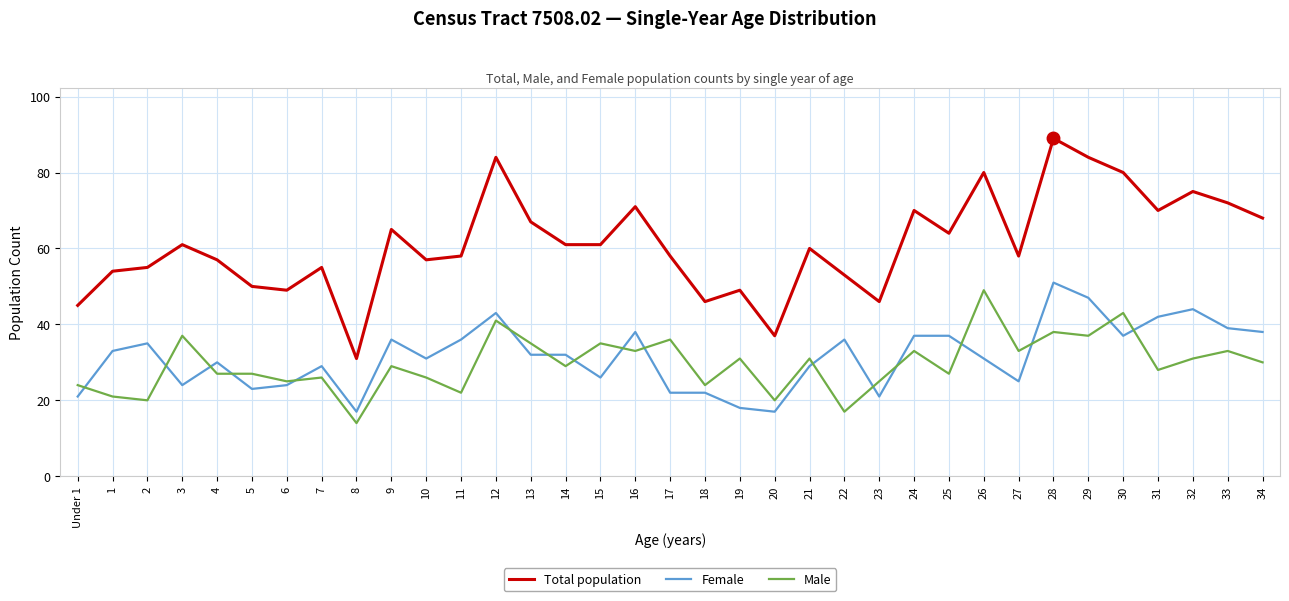

What is the difference between the second highest and minimum values in the Total population series?

53